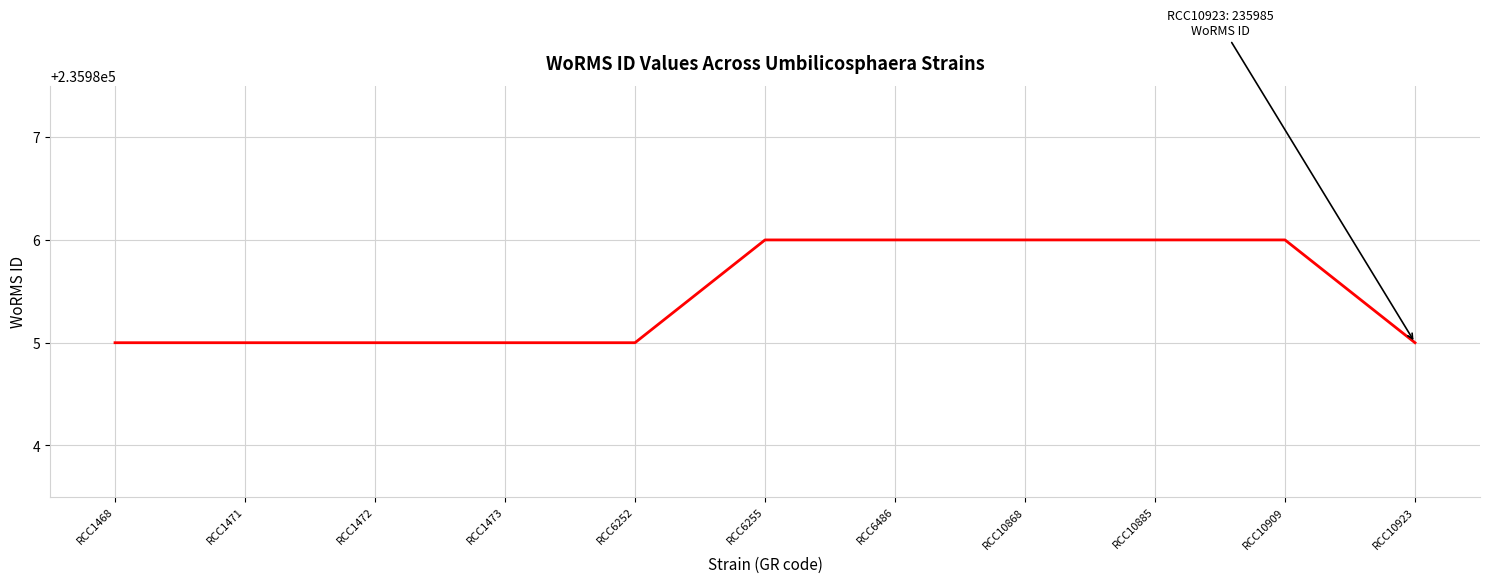

True or false: the data shows 354350 at RCC6486.

False